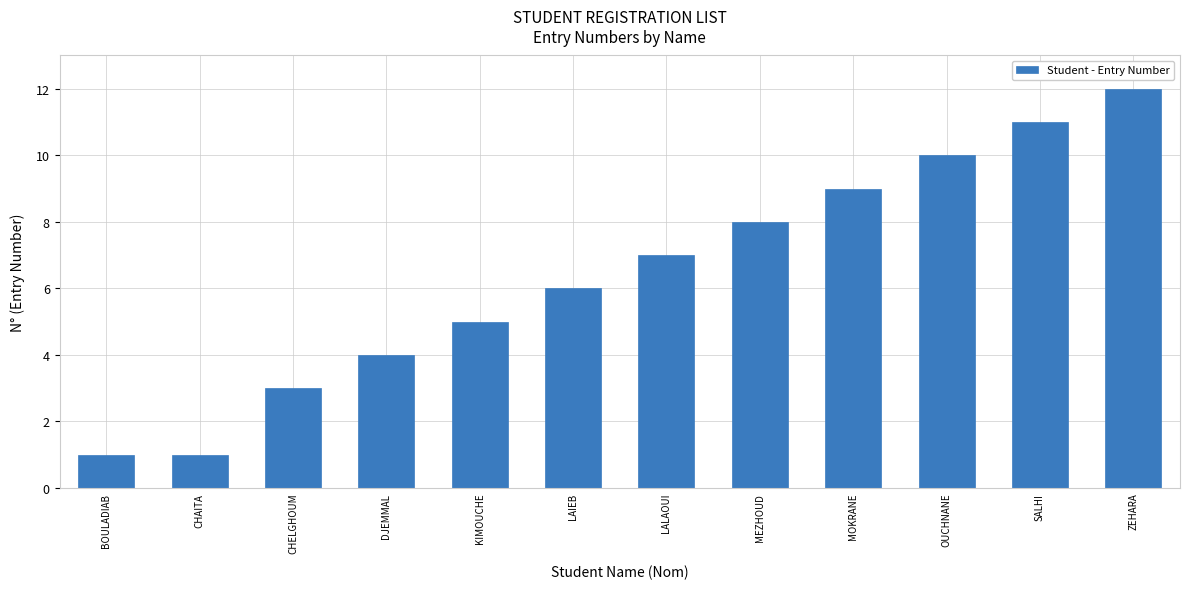

Reading left to right, extract all data points from this chart.

1	1	3	4	5	6	7	8	9	10	11	12